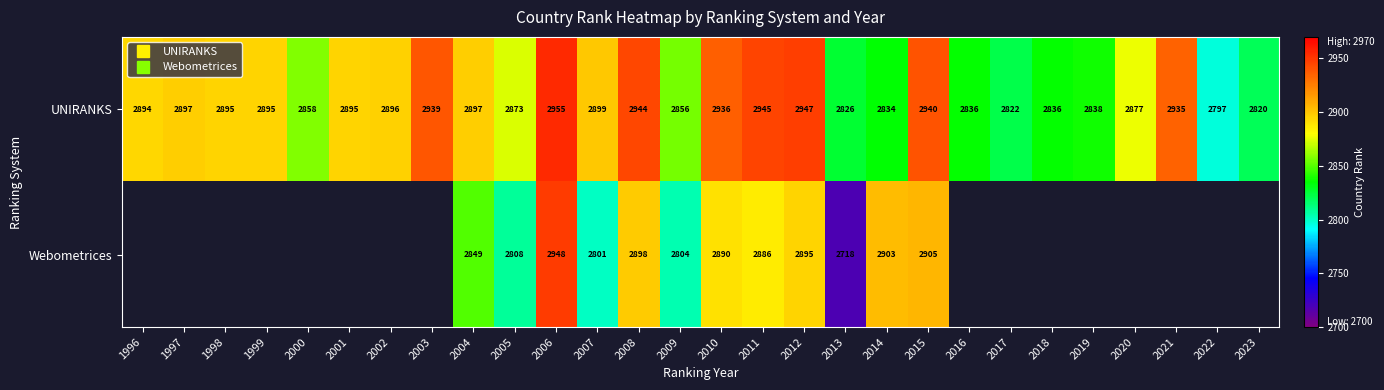

Which series has the largest total across all categories?

UNIRANKS